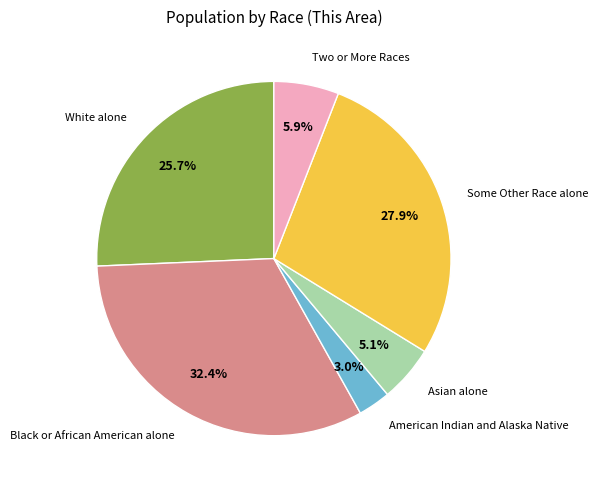

Does any single category account for the majority?

No